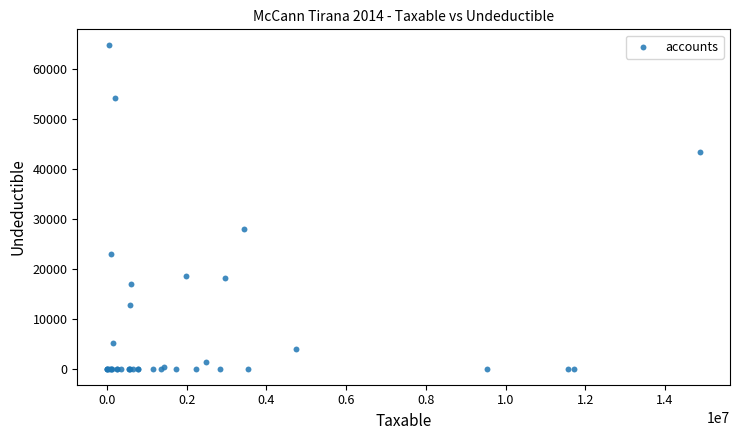

What Y value in the scatter plot is closest to 32357?

28000